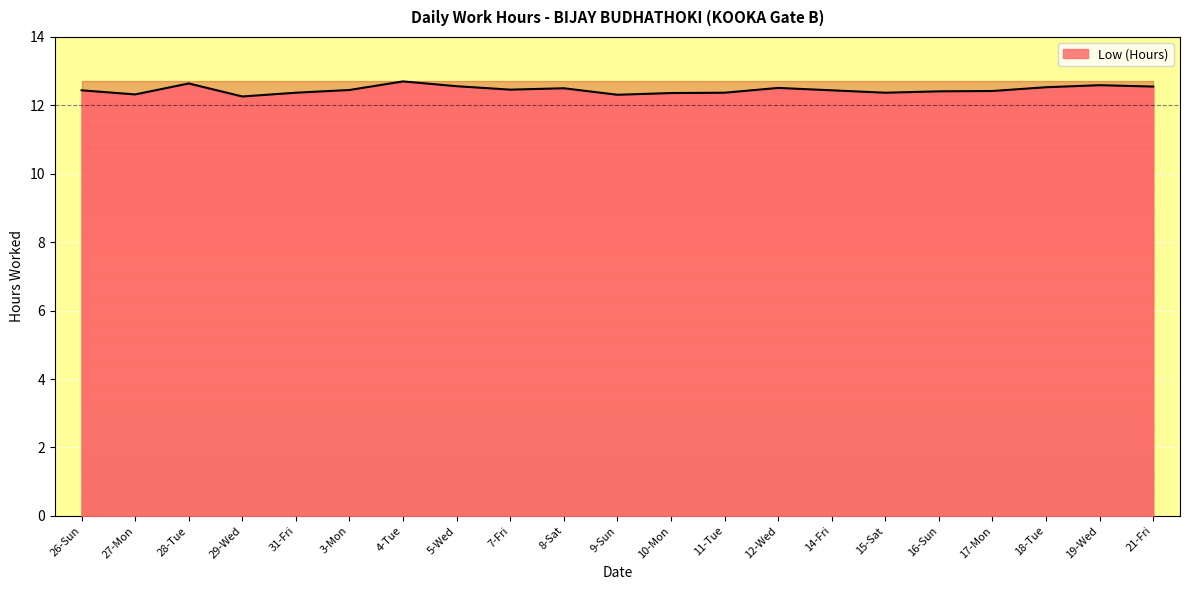

What position from the right is 18-Tue?

3